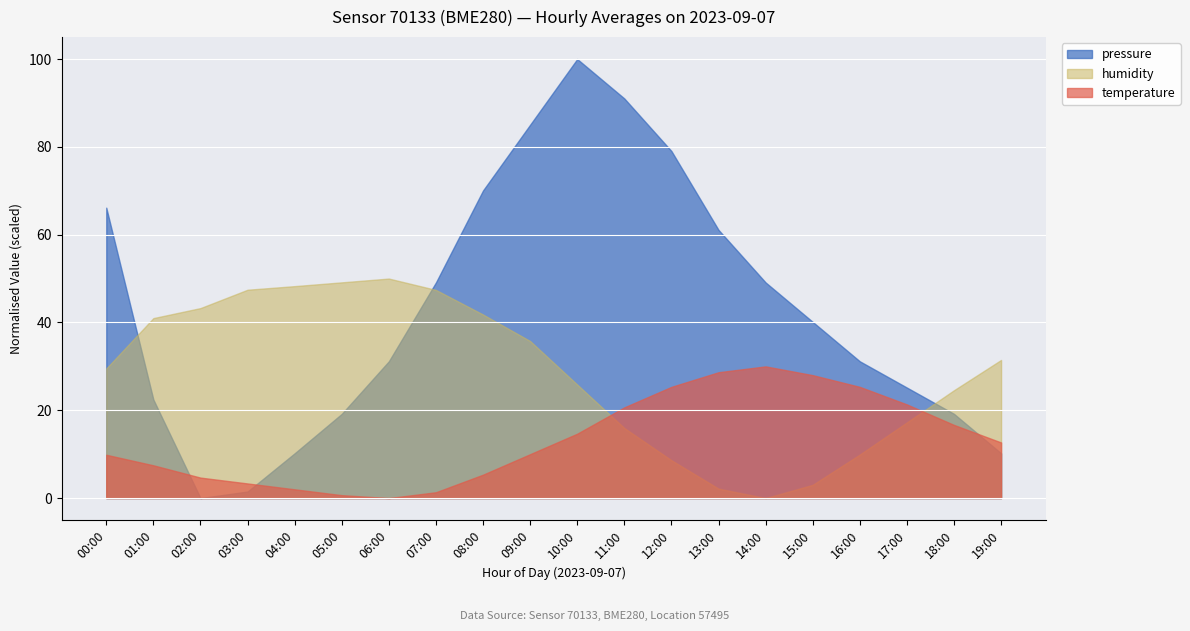

What is the difference between the second highest and second lowest values in the humidity series?

47.0